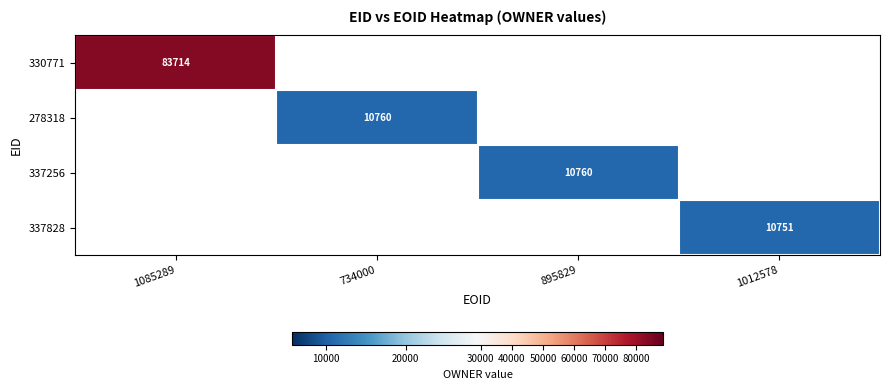

The 337828 series shows 10751 at 1012578. True or false?

True